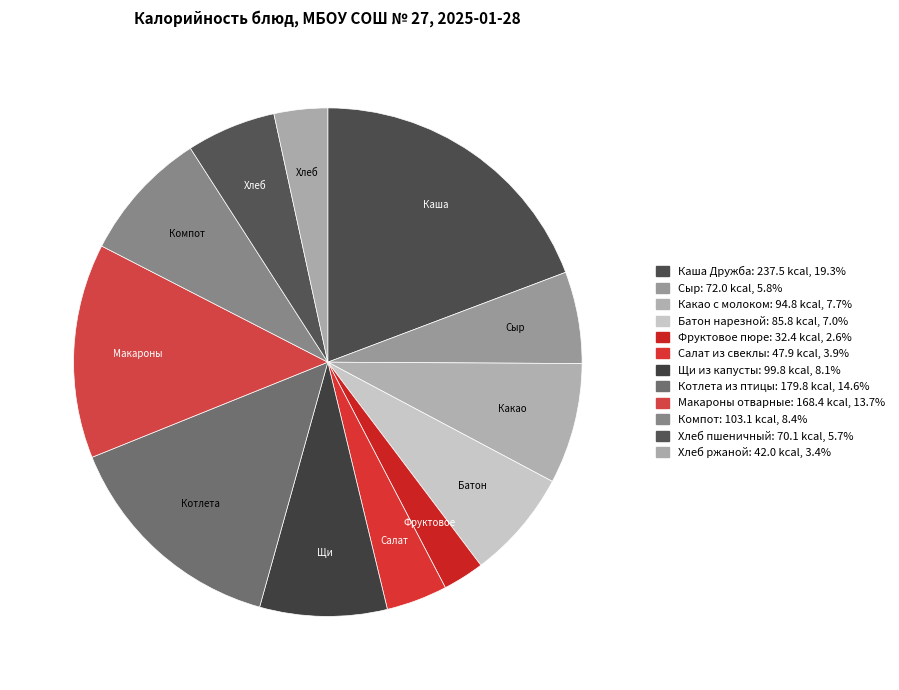

How many segments does this pie chart have?

12